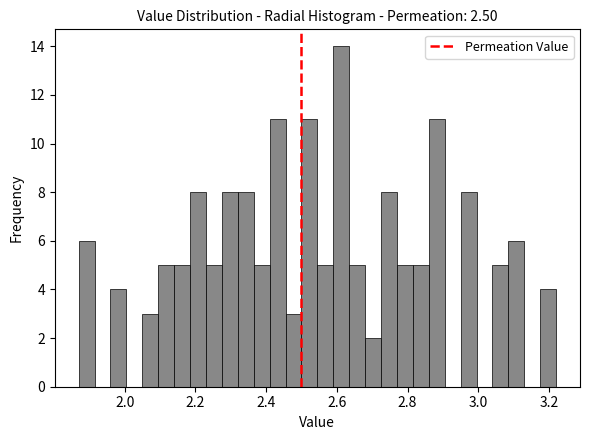

Read against the x-axis, roughly where is the centre of the tallest bar?

2.62